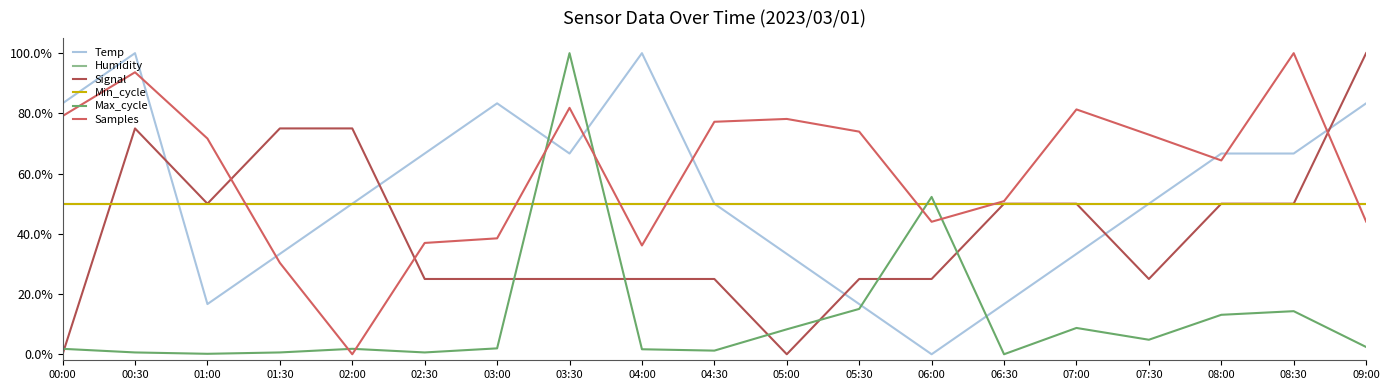

At how many categories does at least one series exceed 0?

19